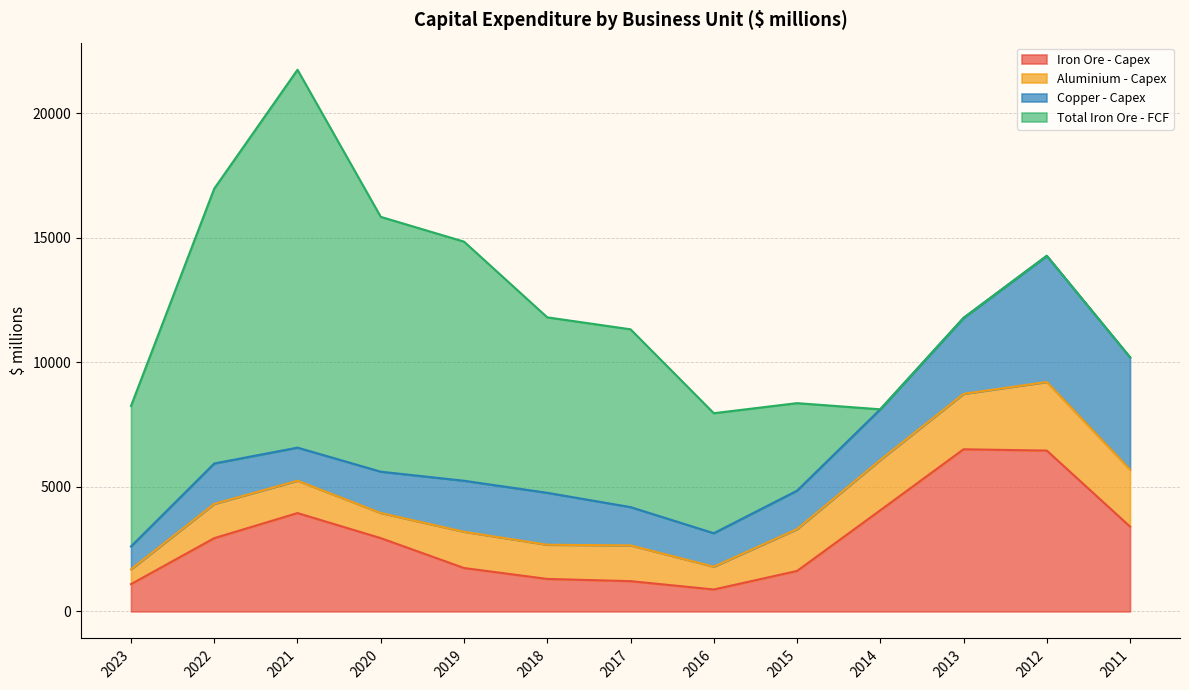

Which series changed the most between 2020 and 2016?

Total Iron Ore - FCF